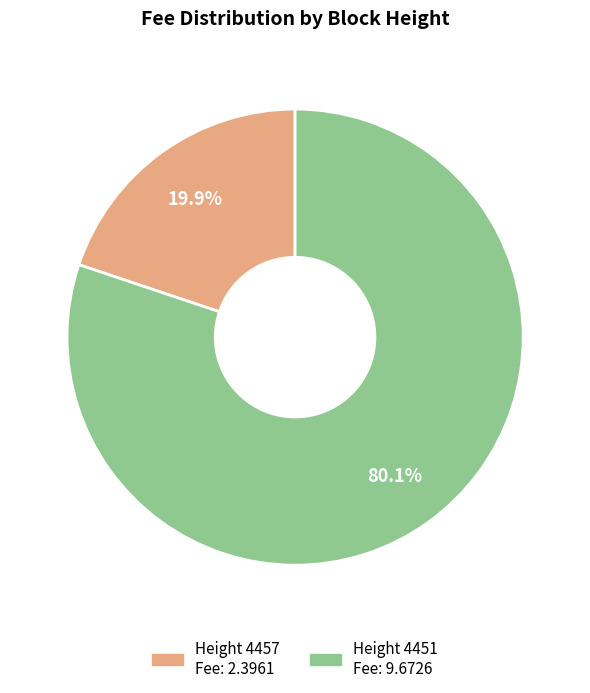

How many slices are in this pie chart?

2